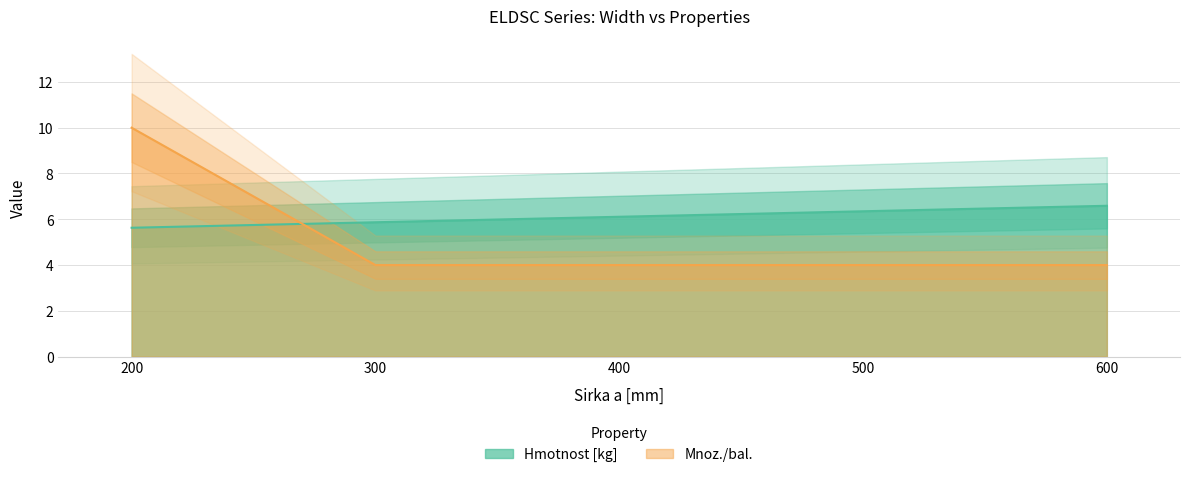

What are all the series names shown in the legend?

Hmotnost [kg], Mnoz./bal.